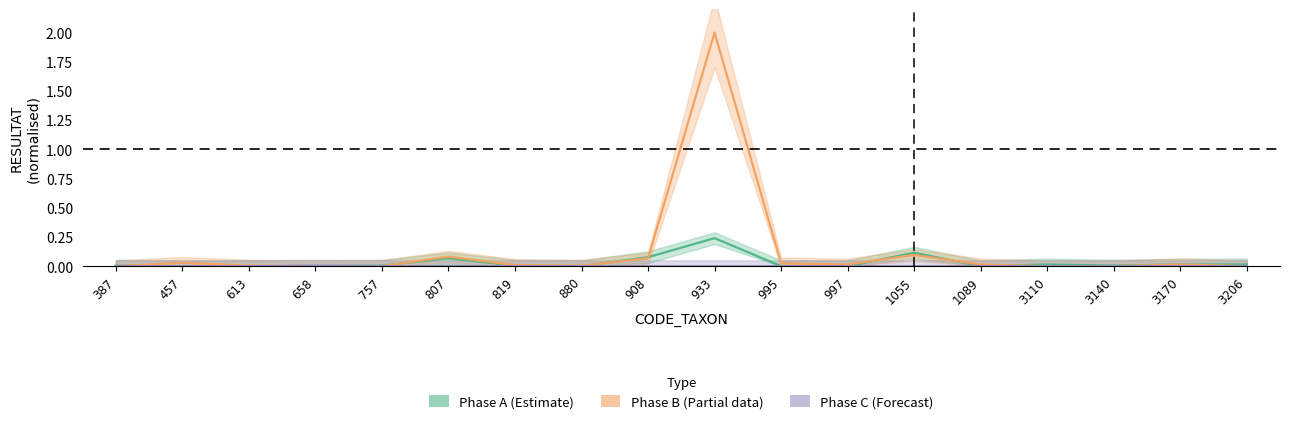

Where do Phase C (Forecast) and Phase B (Partial data) first cross each other?

613 and 658